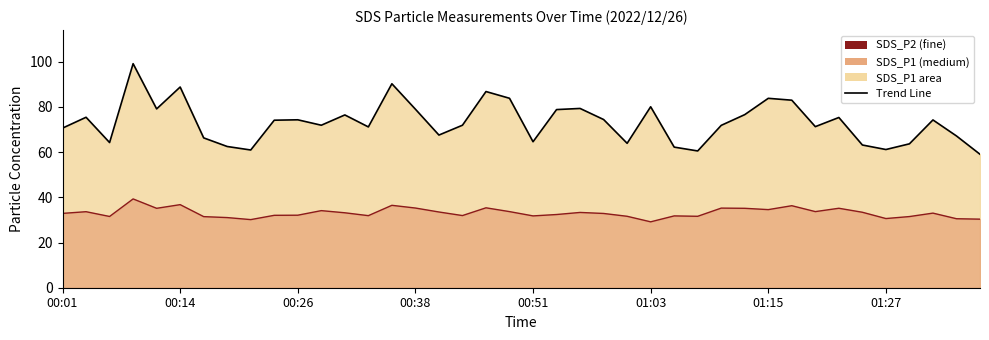

What is the value of the SDS_P1 line point at the 14th from the left?

71.1